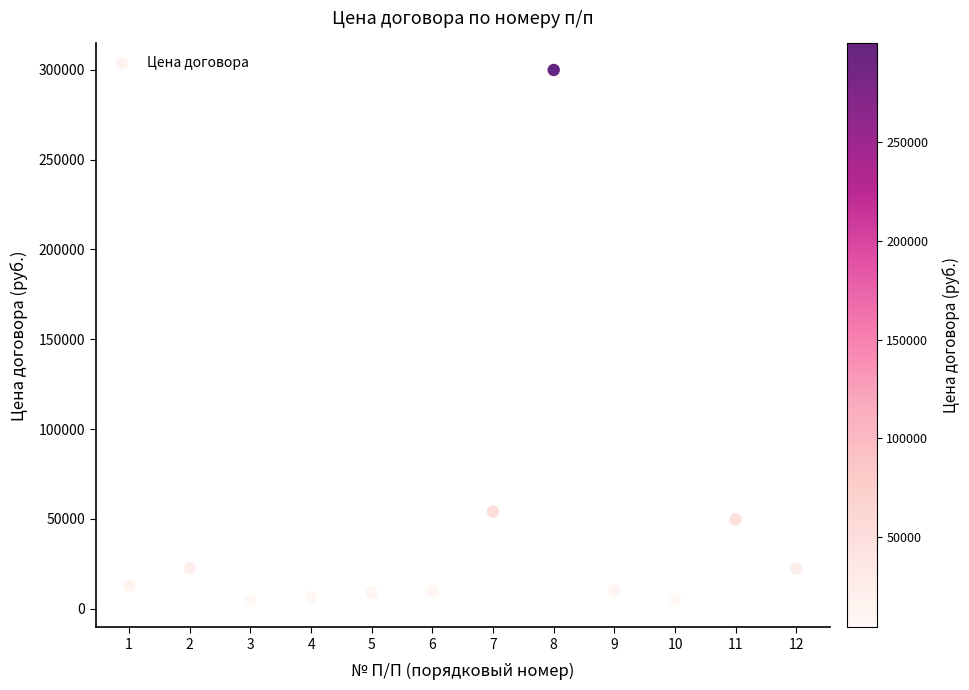

What is the range of Y values (max minus min)?

295510.0